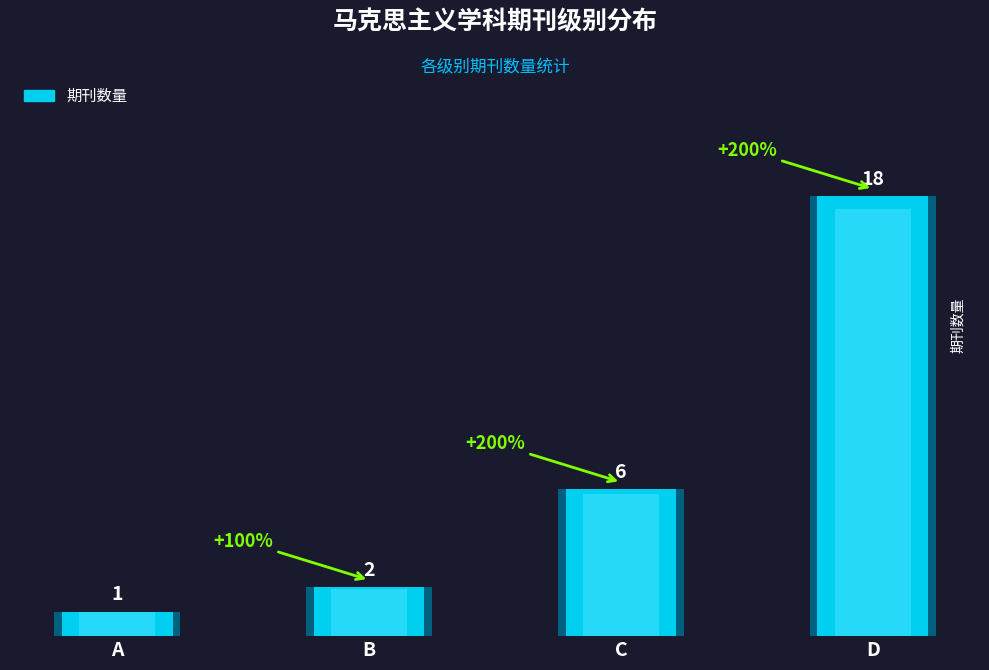

The value at D is 5. True or false?

False